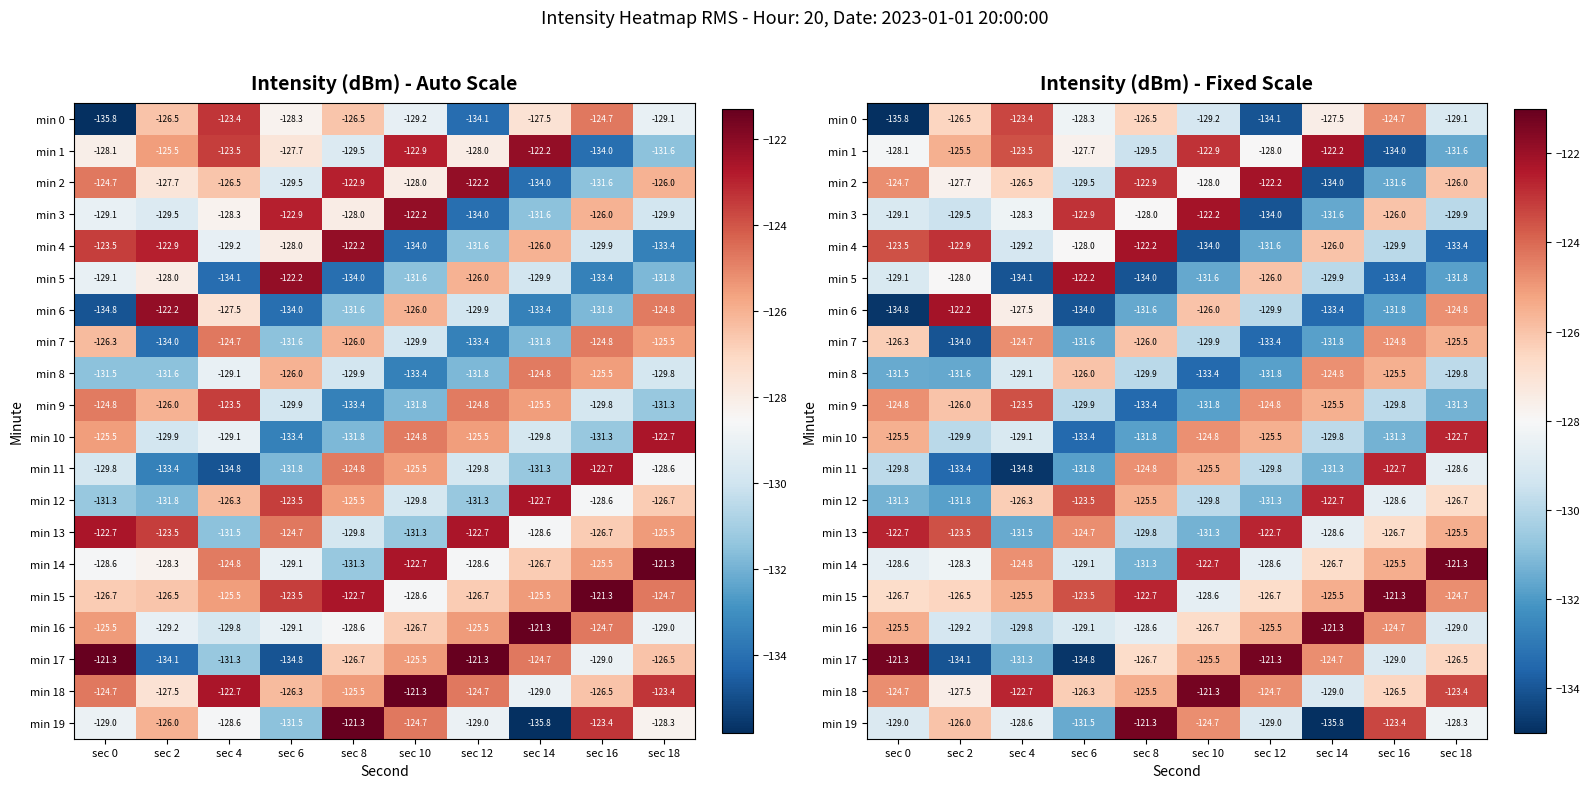

What is the sum of the min 3 values at sec 18 and sec 6?

-252.8